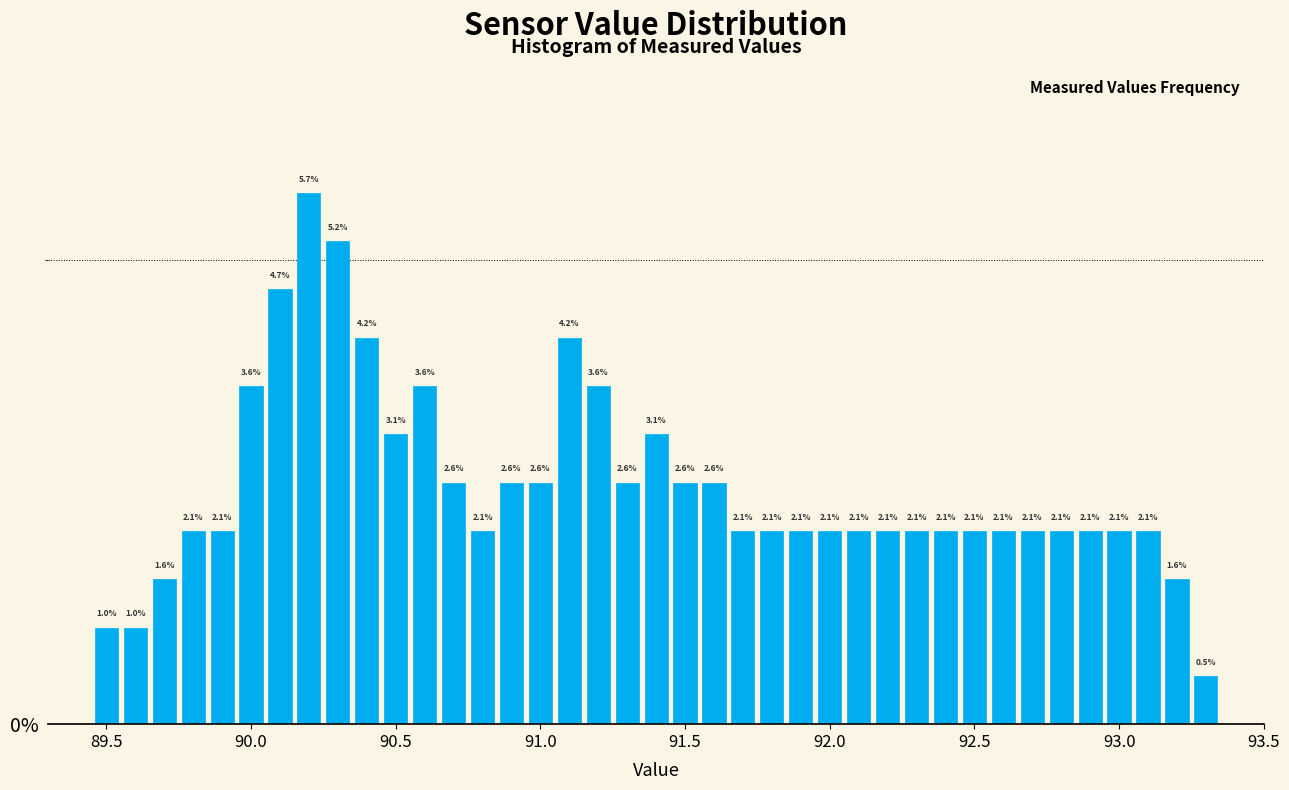

Read against the x-axis, roughly where is the centre of the tallest bar?

90.20